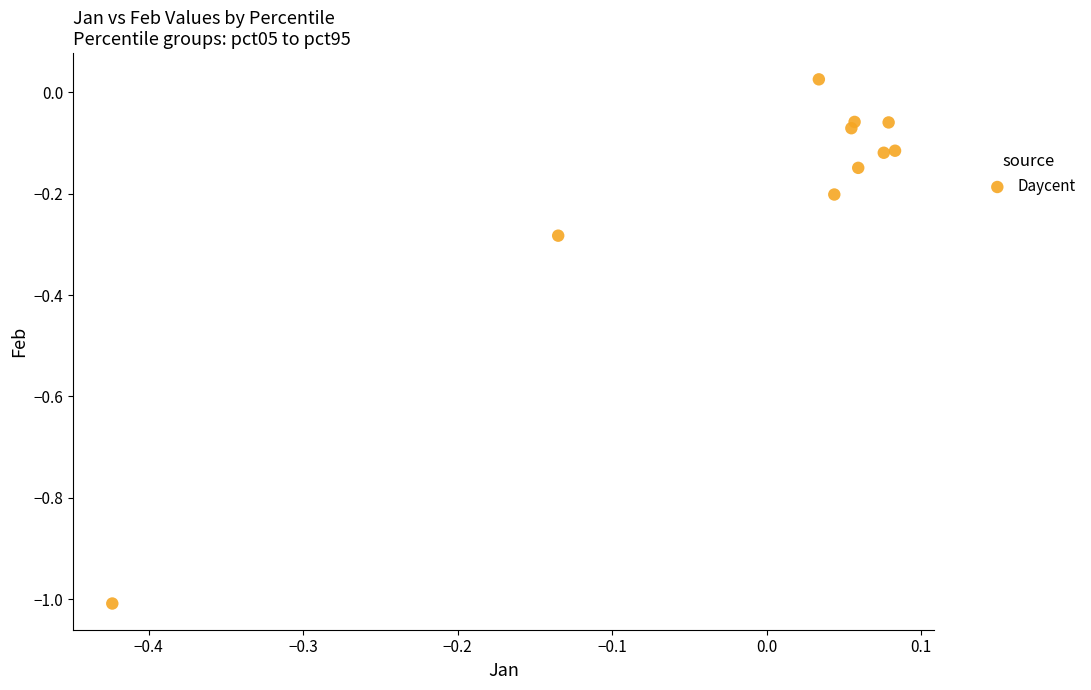

What is the range of X values (max minus min)?

0.5